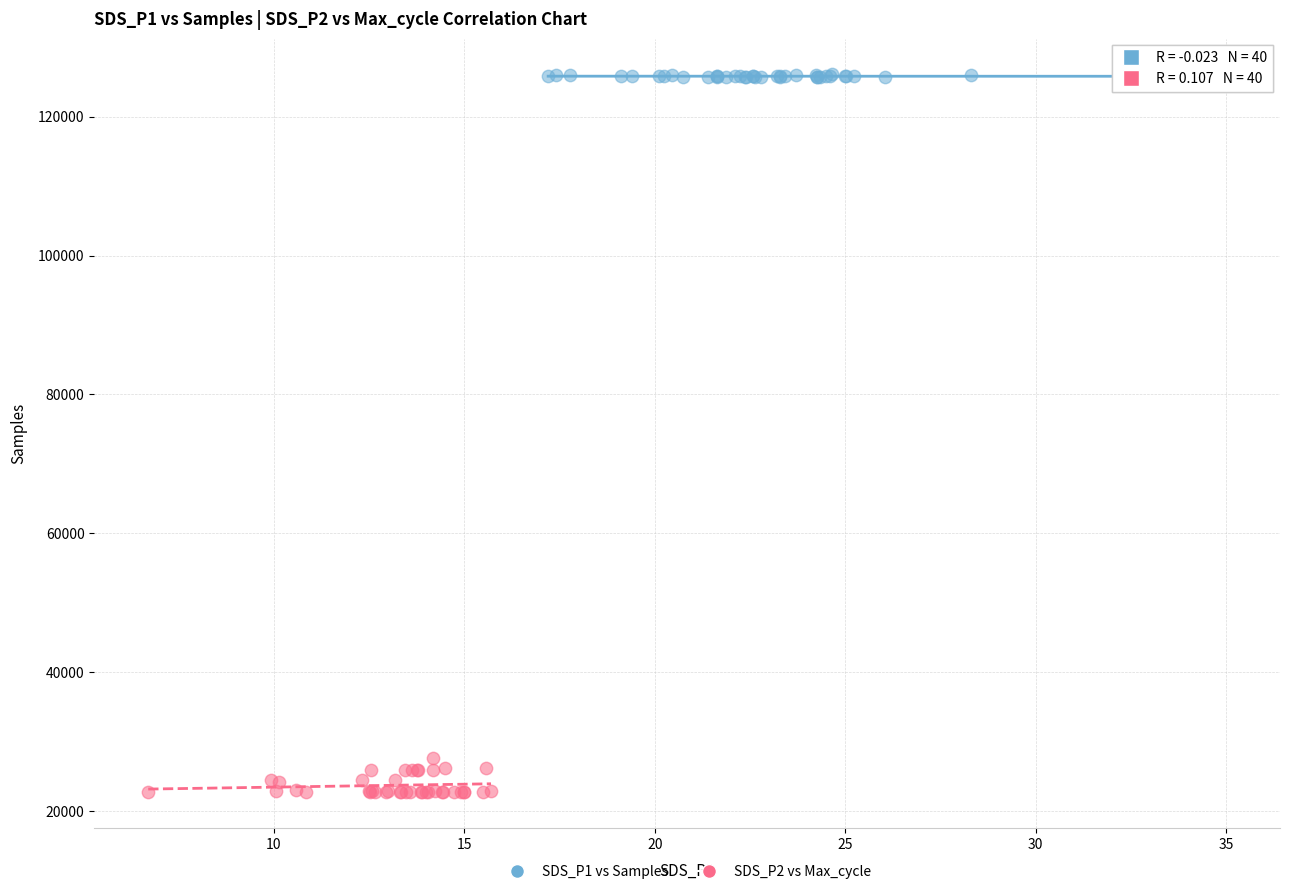

Which series reaches the maximum Y coordinate?

SDS_P1 vs Samples